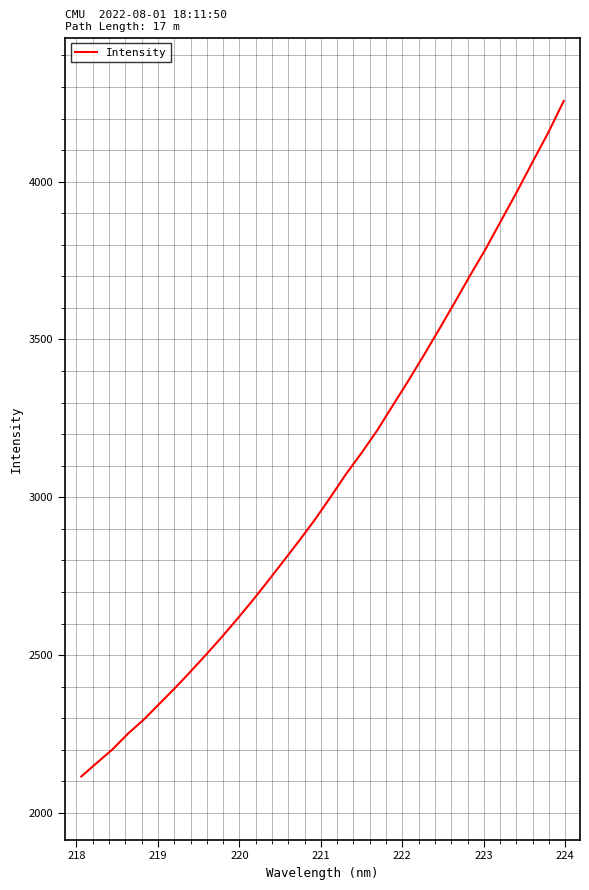

What is the maximum value shown in the chart?

4255.4